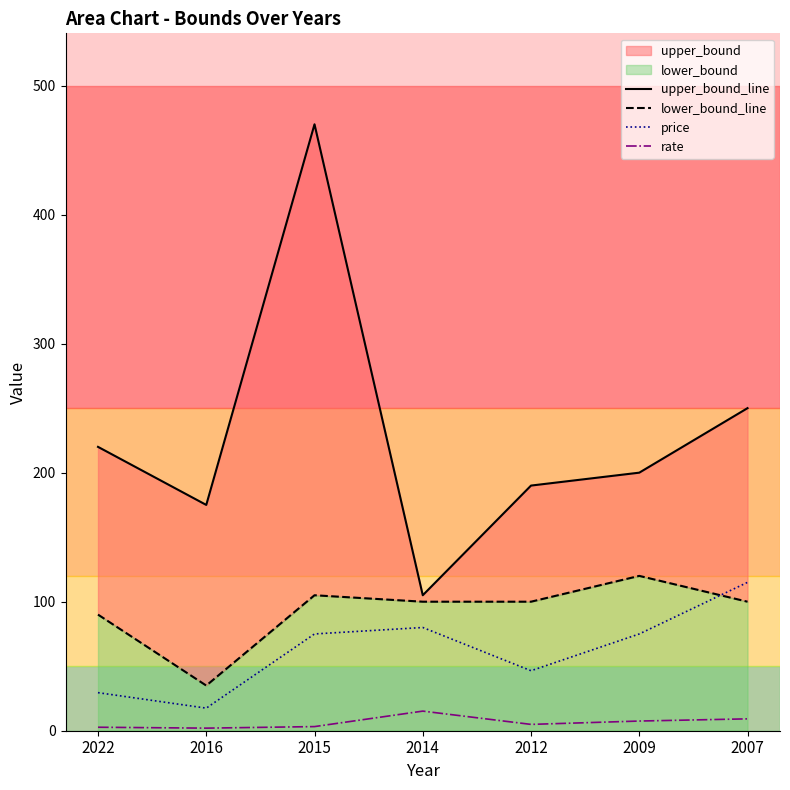

Which series has the largest range (max minus min)?

upper_bound_line